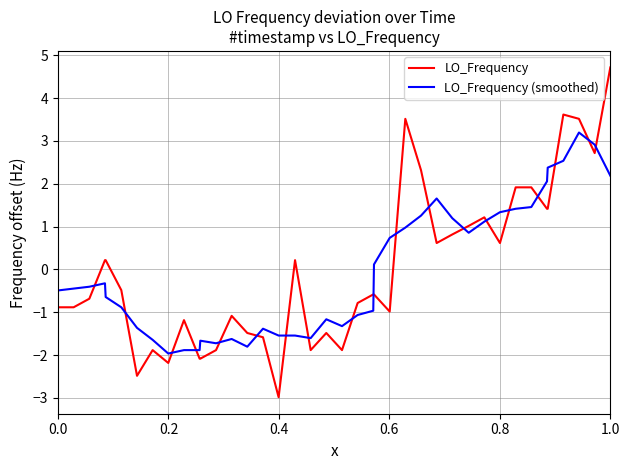

What is the highest value of the LO_Frequency series?

4.7